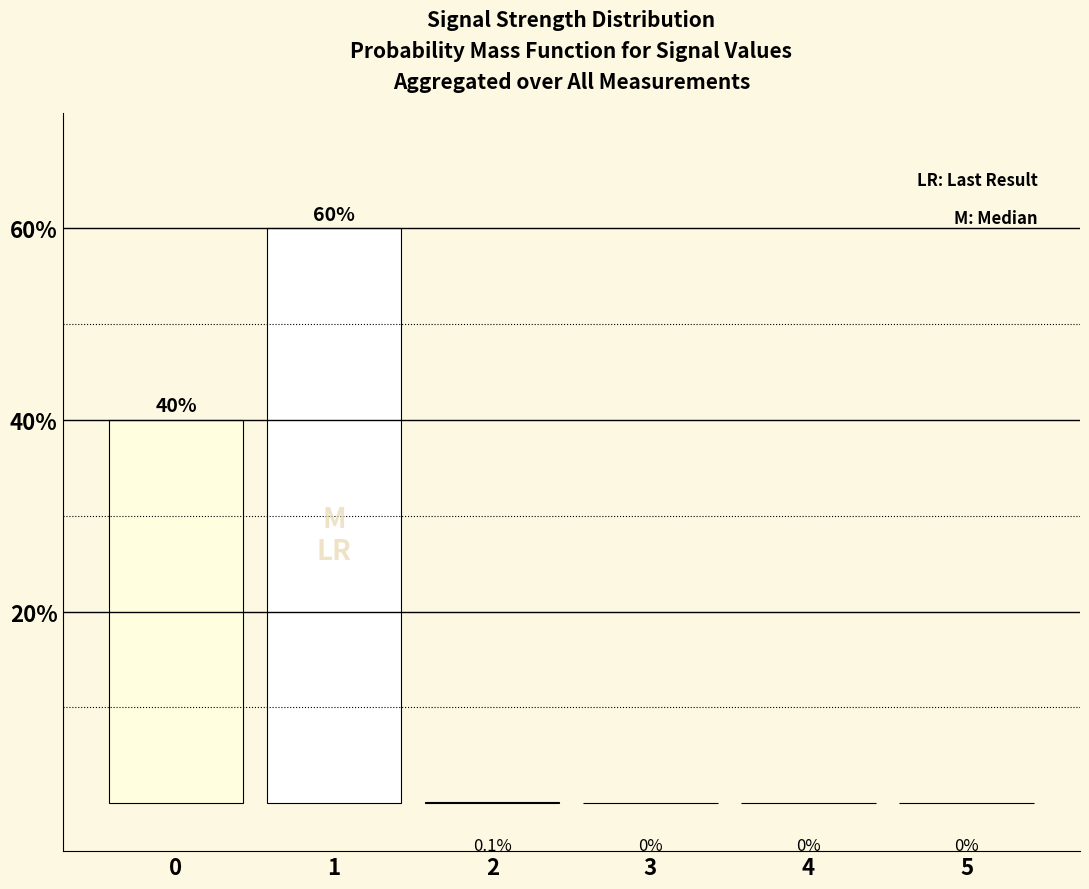

Reading right to left, what are all the values shown in this chart?

5=0.0	4=0.0	3=0.0	2=0.1	1=60.0	0=40.0